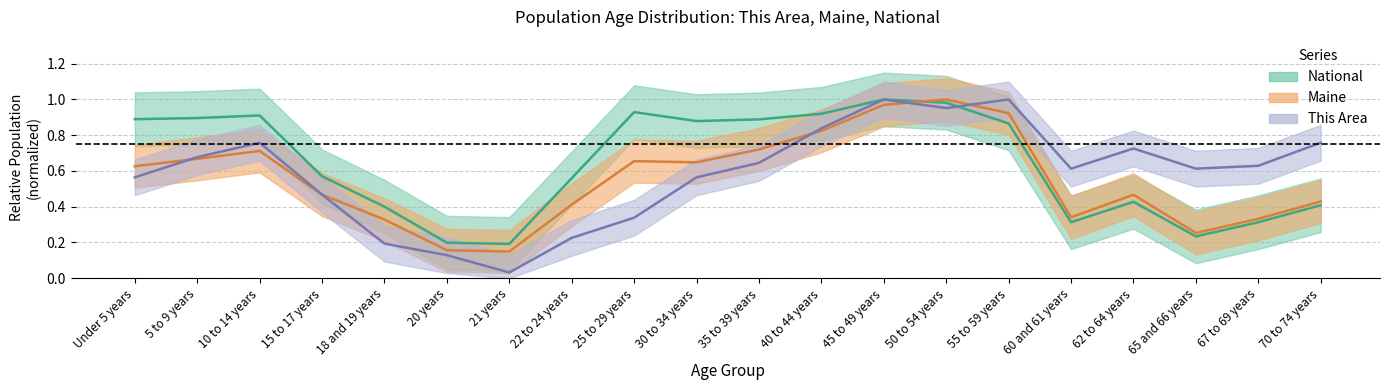

At which category does the chart reach its minimum across all series?

21 years